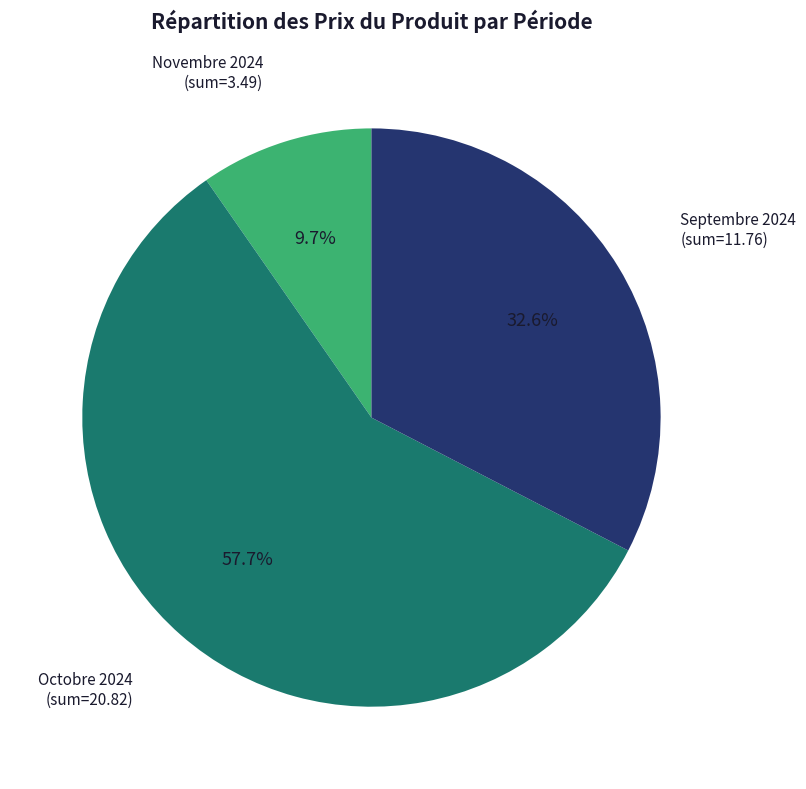

To the nearest percent, what is the difference between the largest and smallest slice percentages?

48%